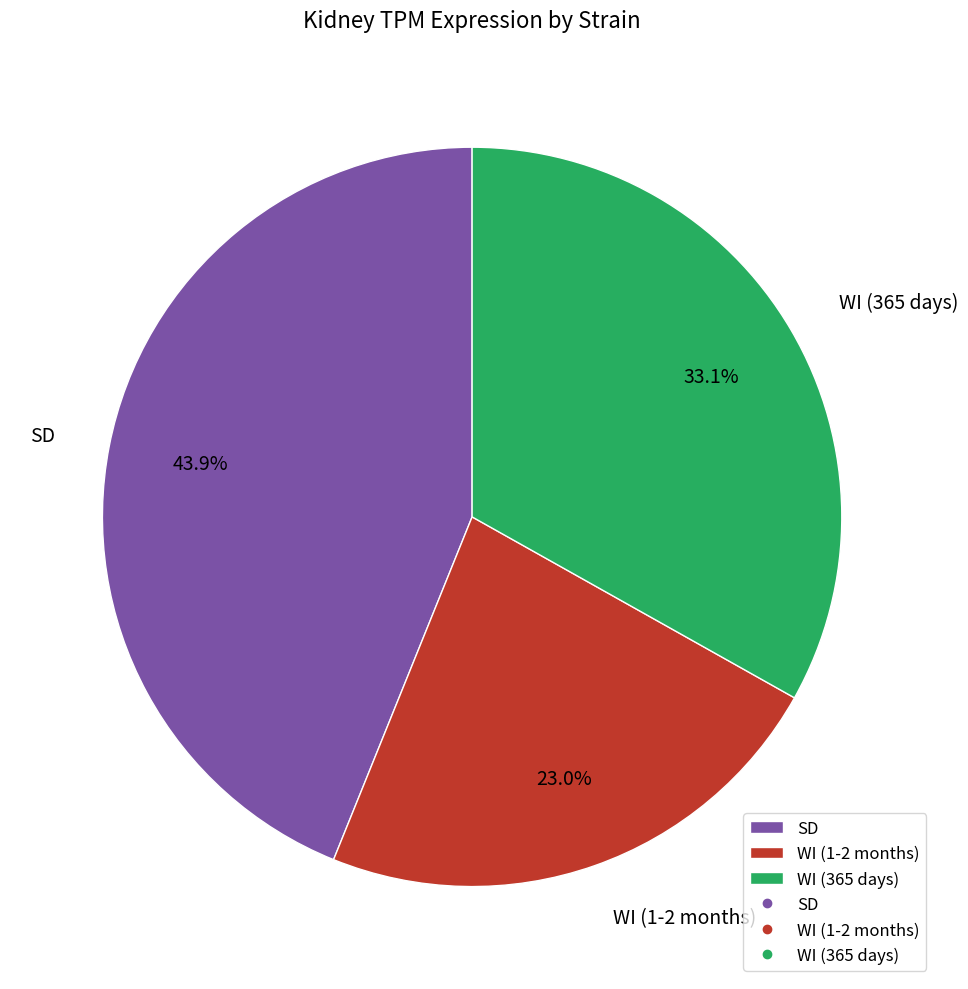

What is the total percentage of WI (365 days) and SD?

77.0%